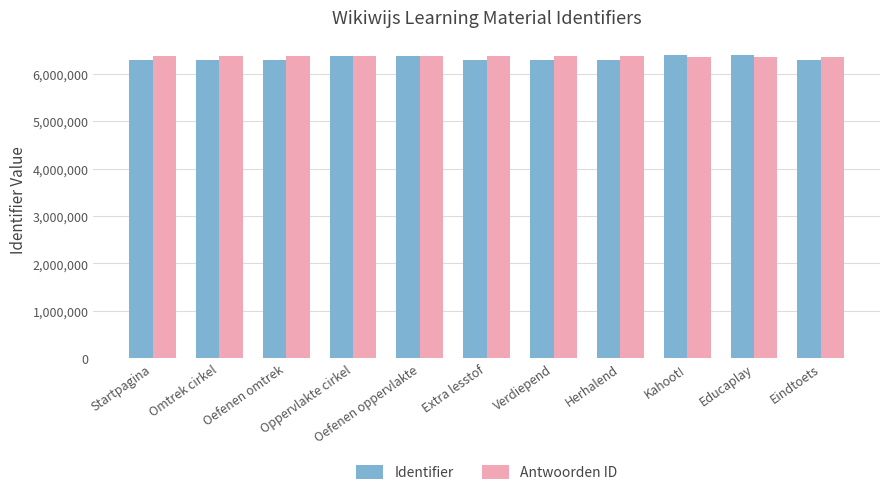

What is the minimum value shown in the chart?

6282969